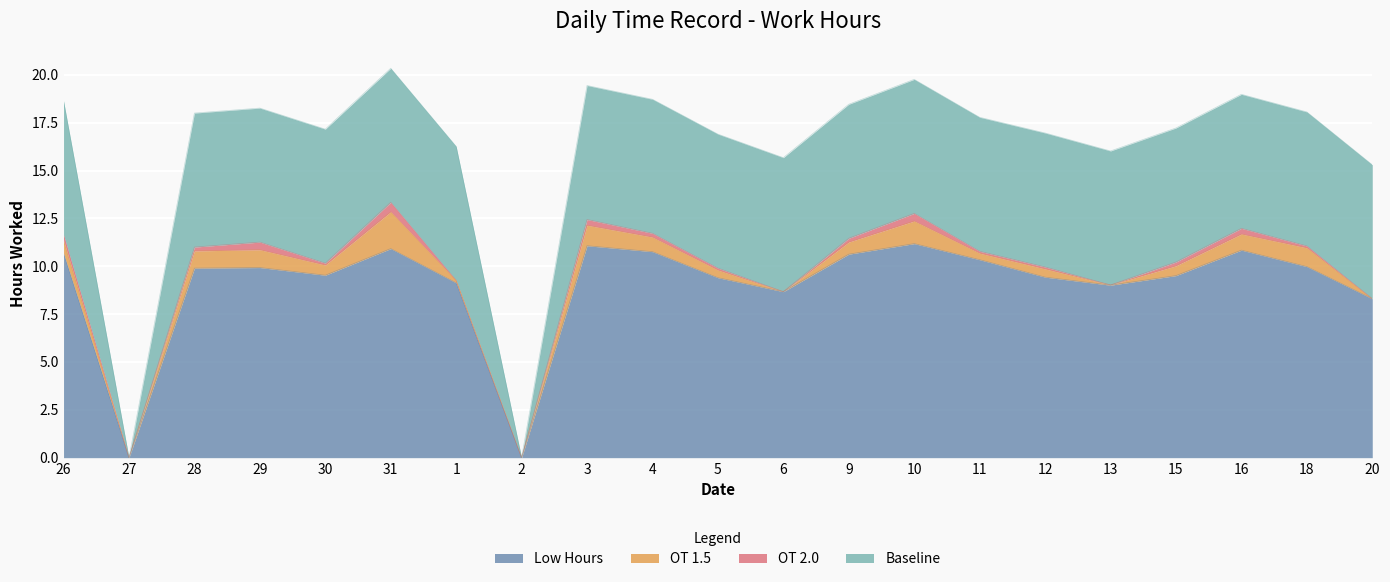

True or false: OT 1.5 has a value of 0.6 at 9.

True